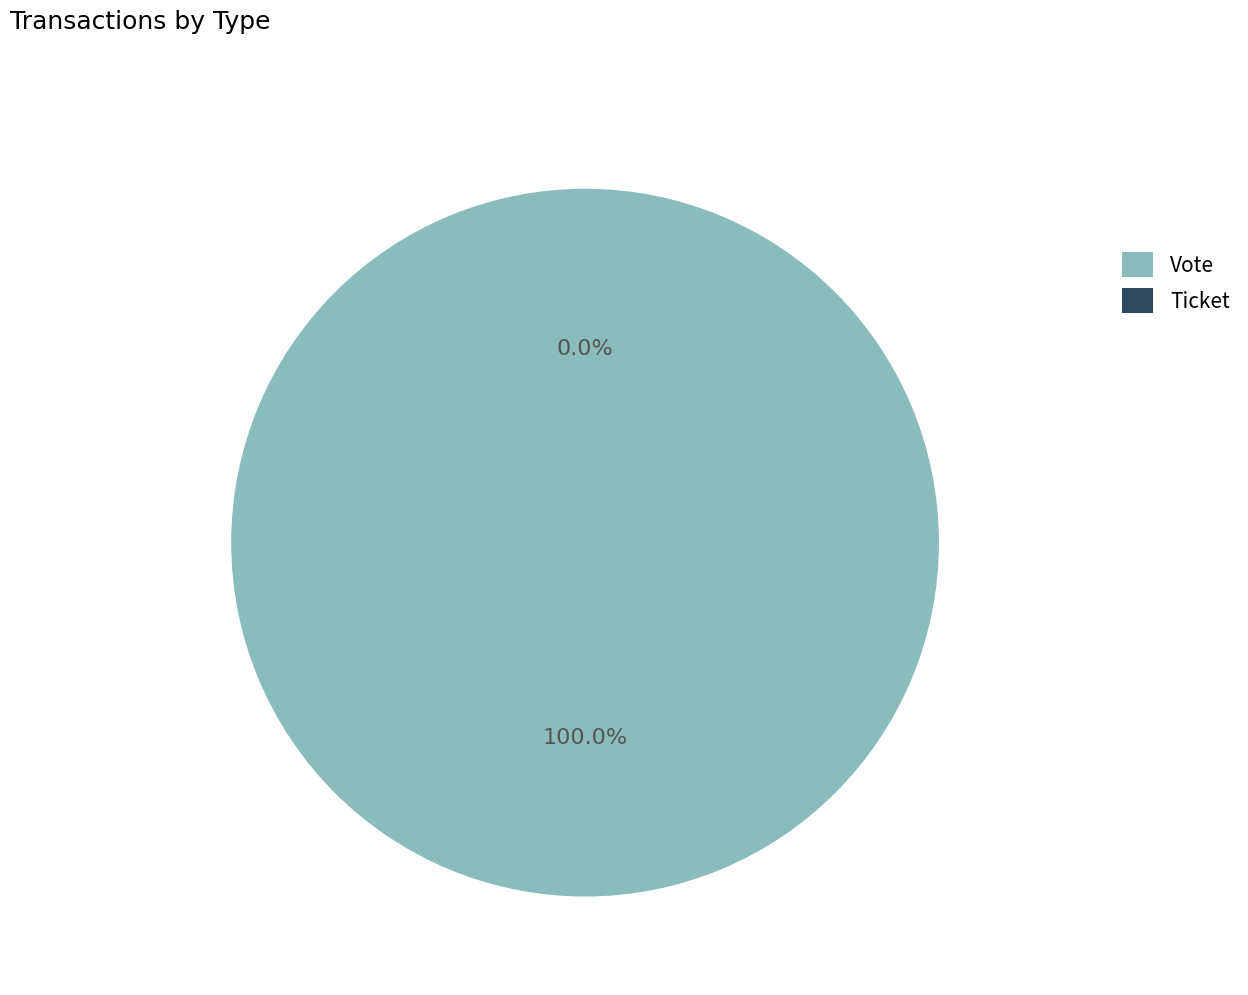

How much of the chart is everything except Ticket?

100.0%